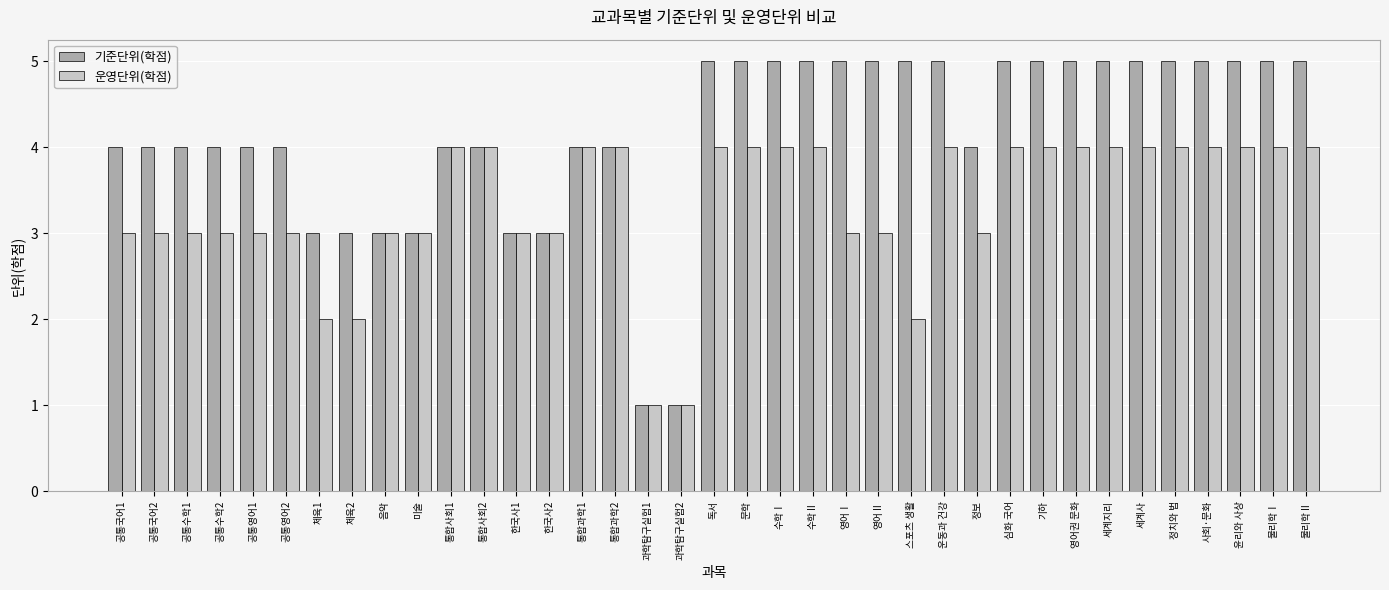

Which series has the largest total across all categories?

기준단위(학점)